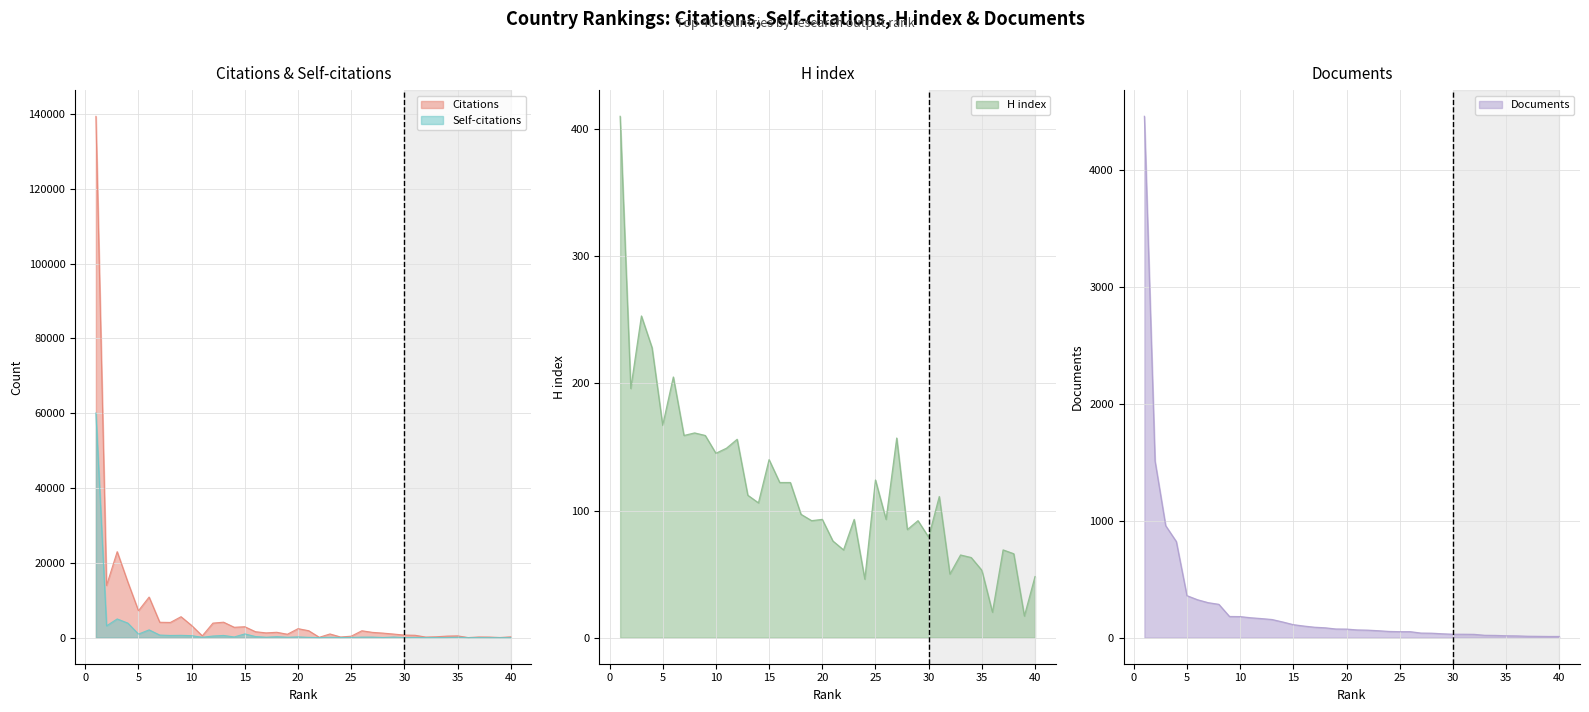

At which category does H index reach its first local peak?

3